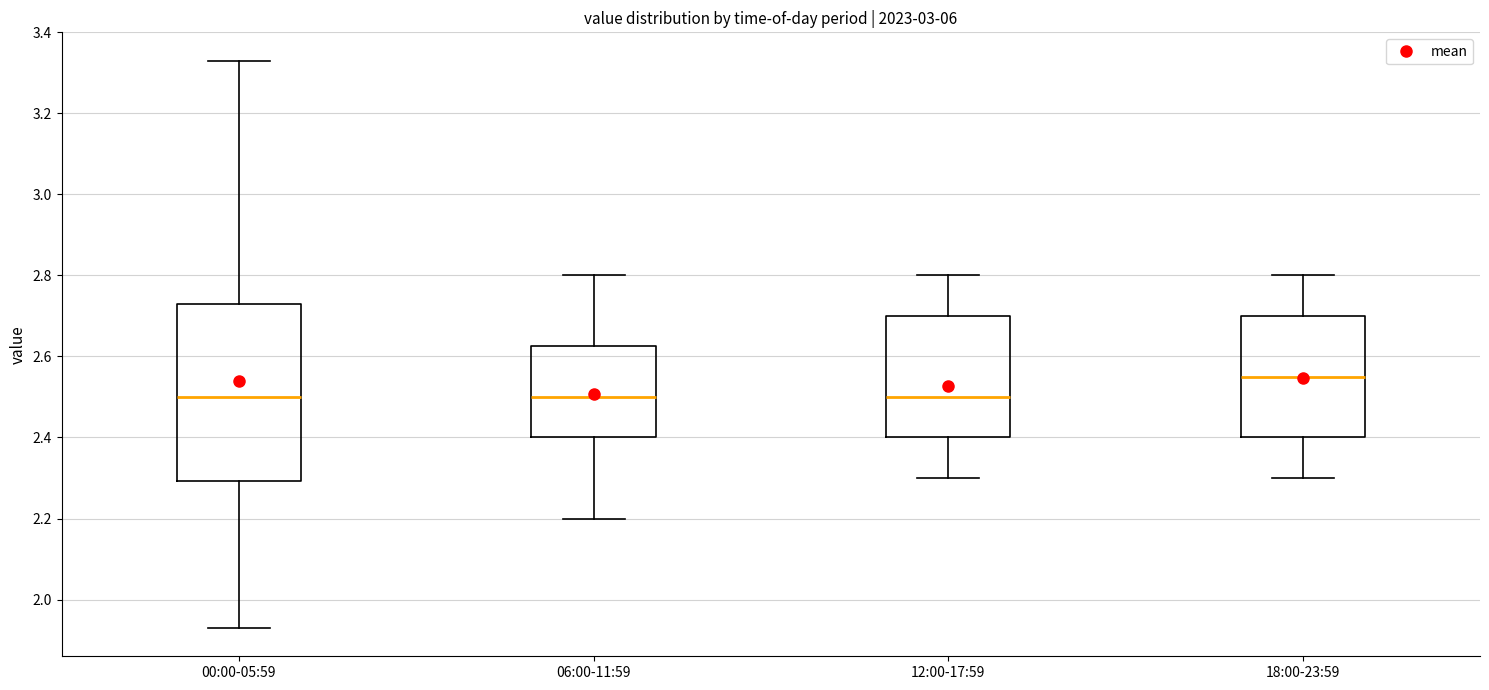

Where does the upper whisker of the box for 00:00-05:59 end on the y-axis? The values are not printed on the chart, so give them approximately, as read against the axis.

3.34